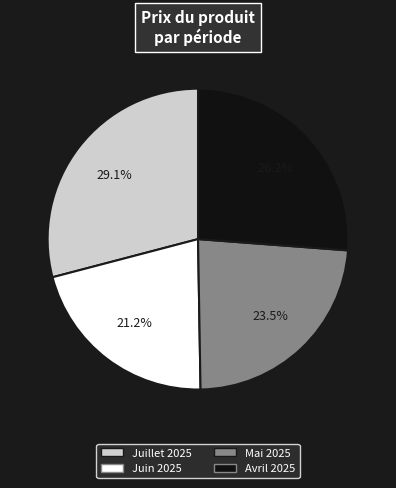

To the nearest percent, what is the average slice percentage?

25%